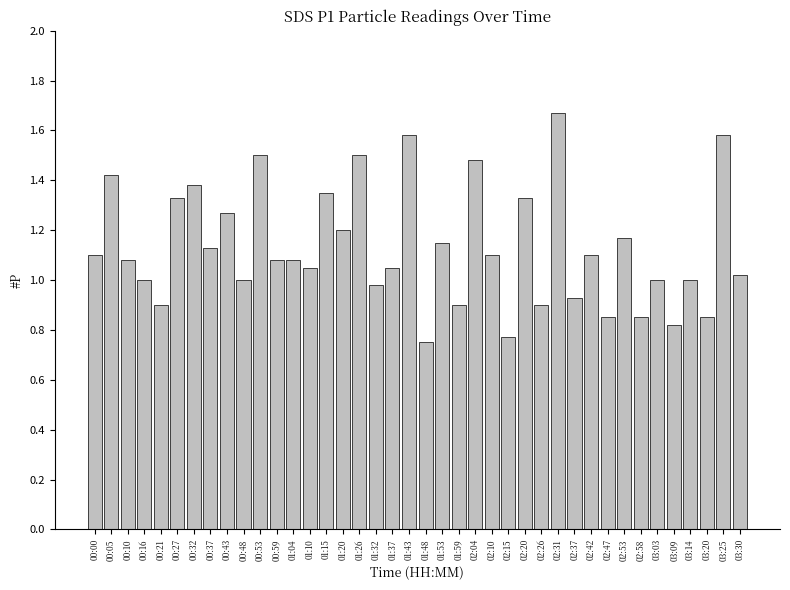

Which label corresponds to the largest value in the chart?

02:31